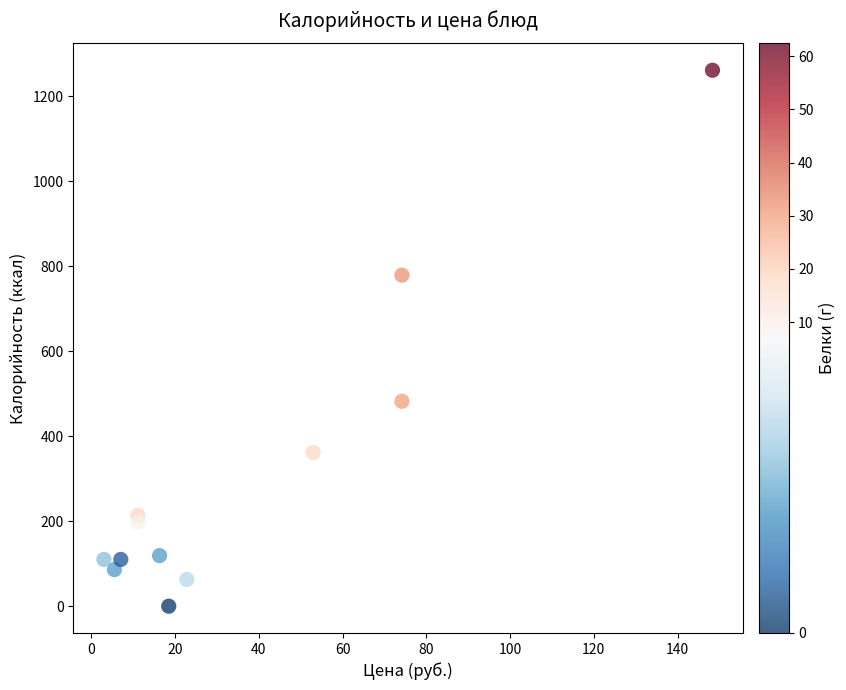

What is the average X value?

37.1